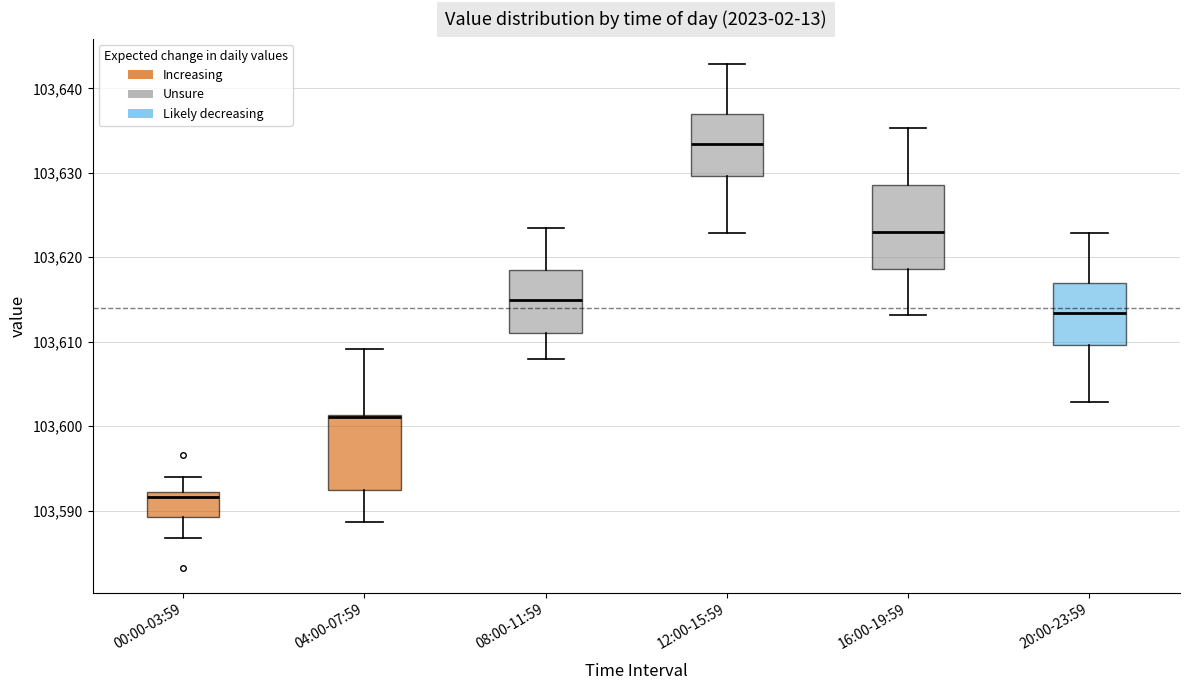

Which box's median line is the highest?

12:00-15:59